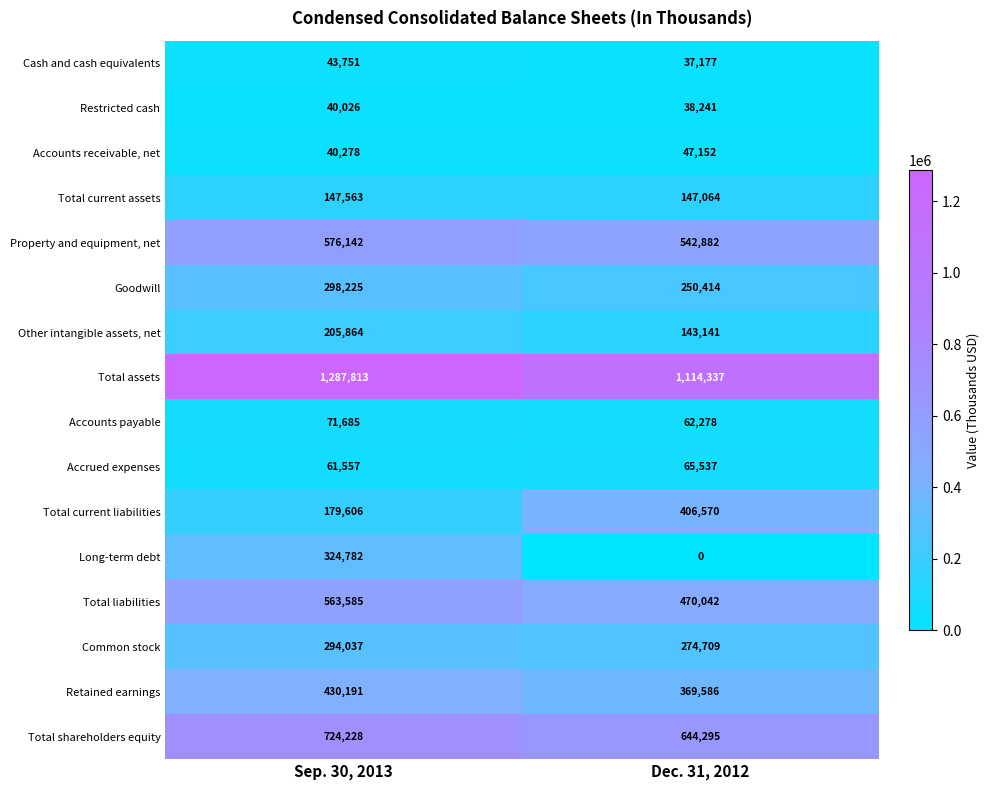

Rank the series at Sep. 30, 2013 from highest to lowest value.

Total assets, Total shareholders equity, Property and equipment, net, Total liabilities, Retained earnings, Long-term debt, Goodwill, Common stock, Other intangible assets, net, Total current liabilities, Total current assets, Accounts payable, Accrued expenses, Cash and cash equivalents, Accounts receivable, net, Restricted cash